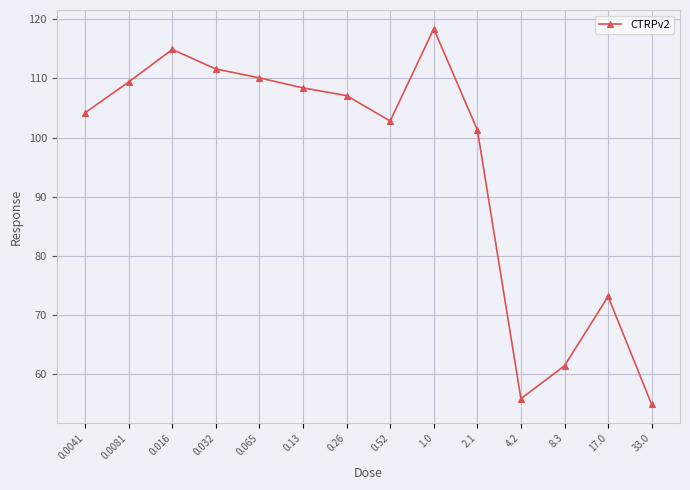

Count the number of values greater than 107.

7